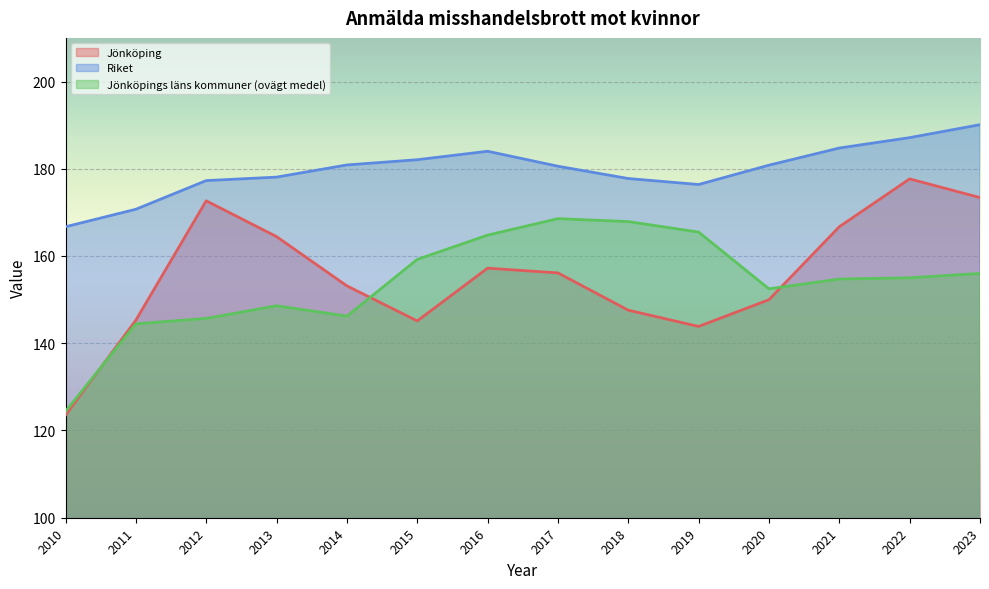

At which category is the sum across all series the highest?

2022